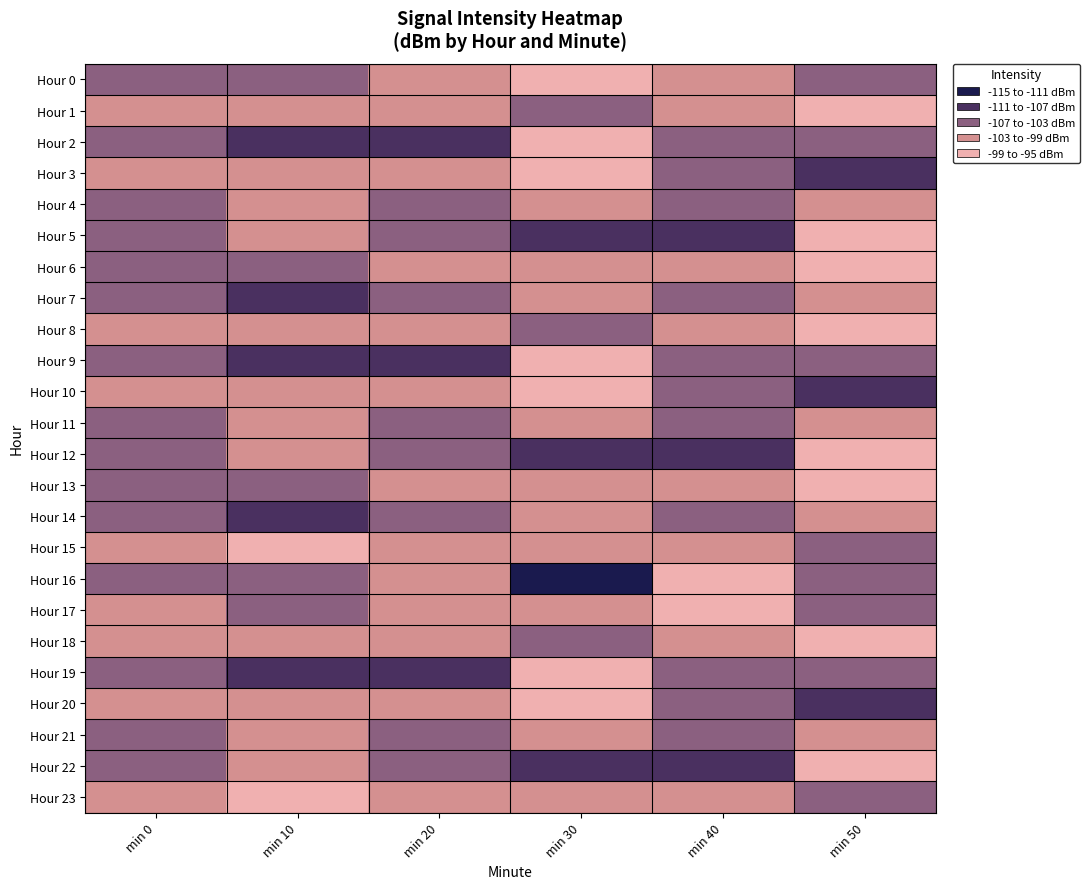

What is the total value across all series at min 50?

-2445.5